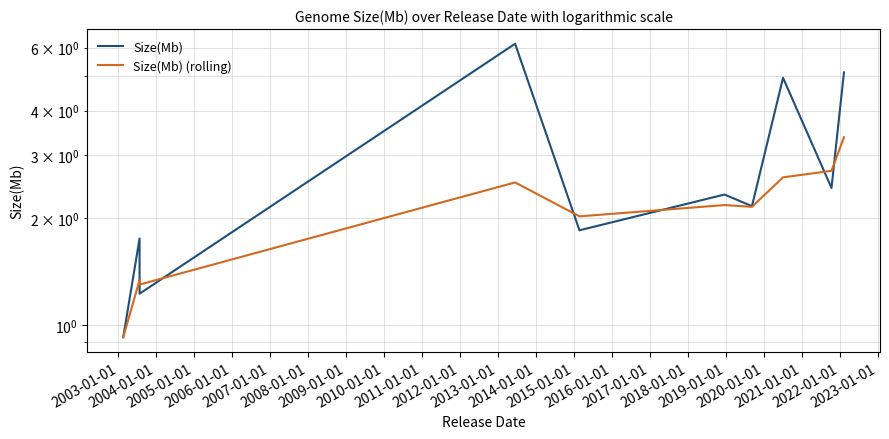

What is the difference between the maximum and minimum values in the Size(Mb) series?

5.2